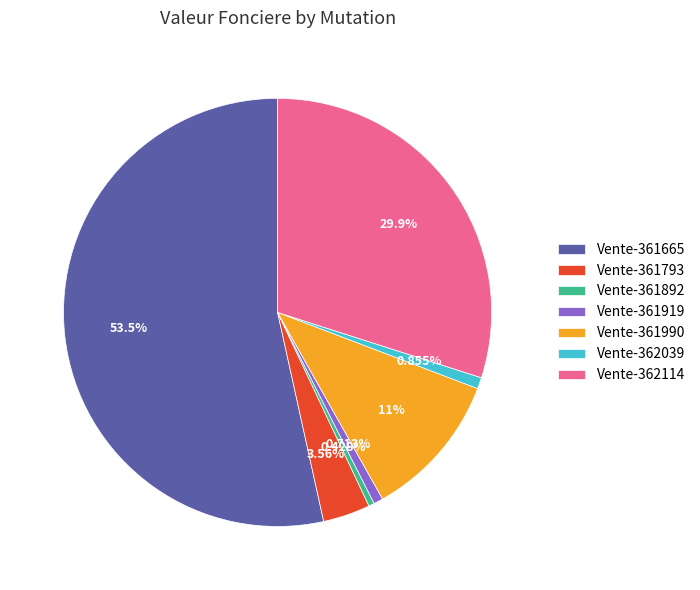

Is it true that Vente-361793 is 18% of the pie?

False